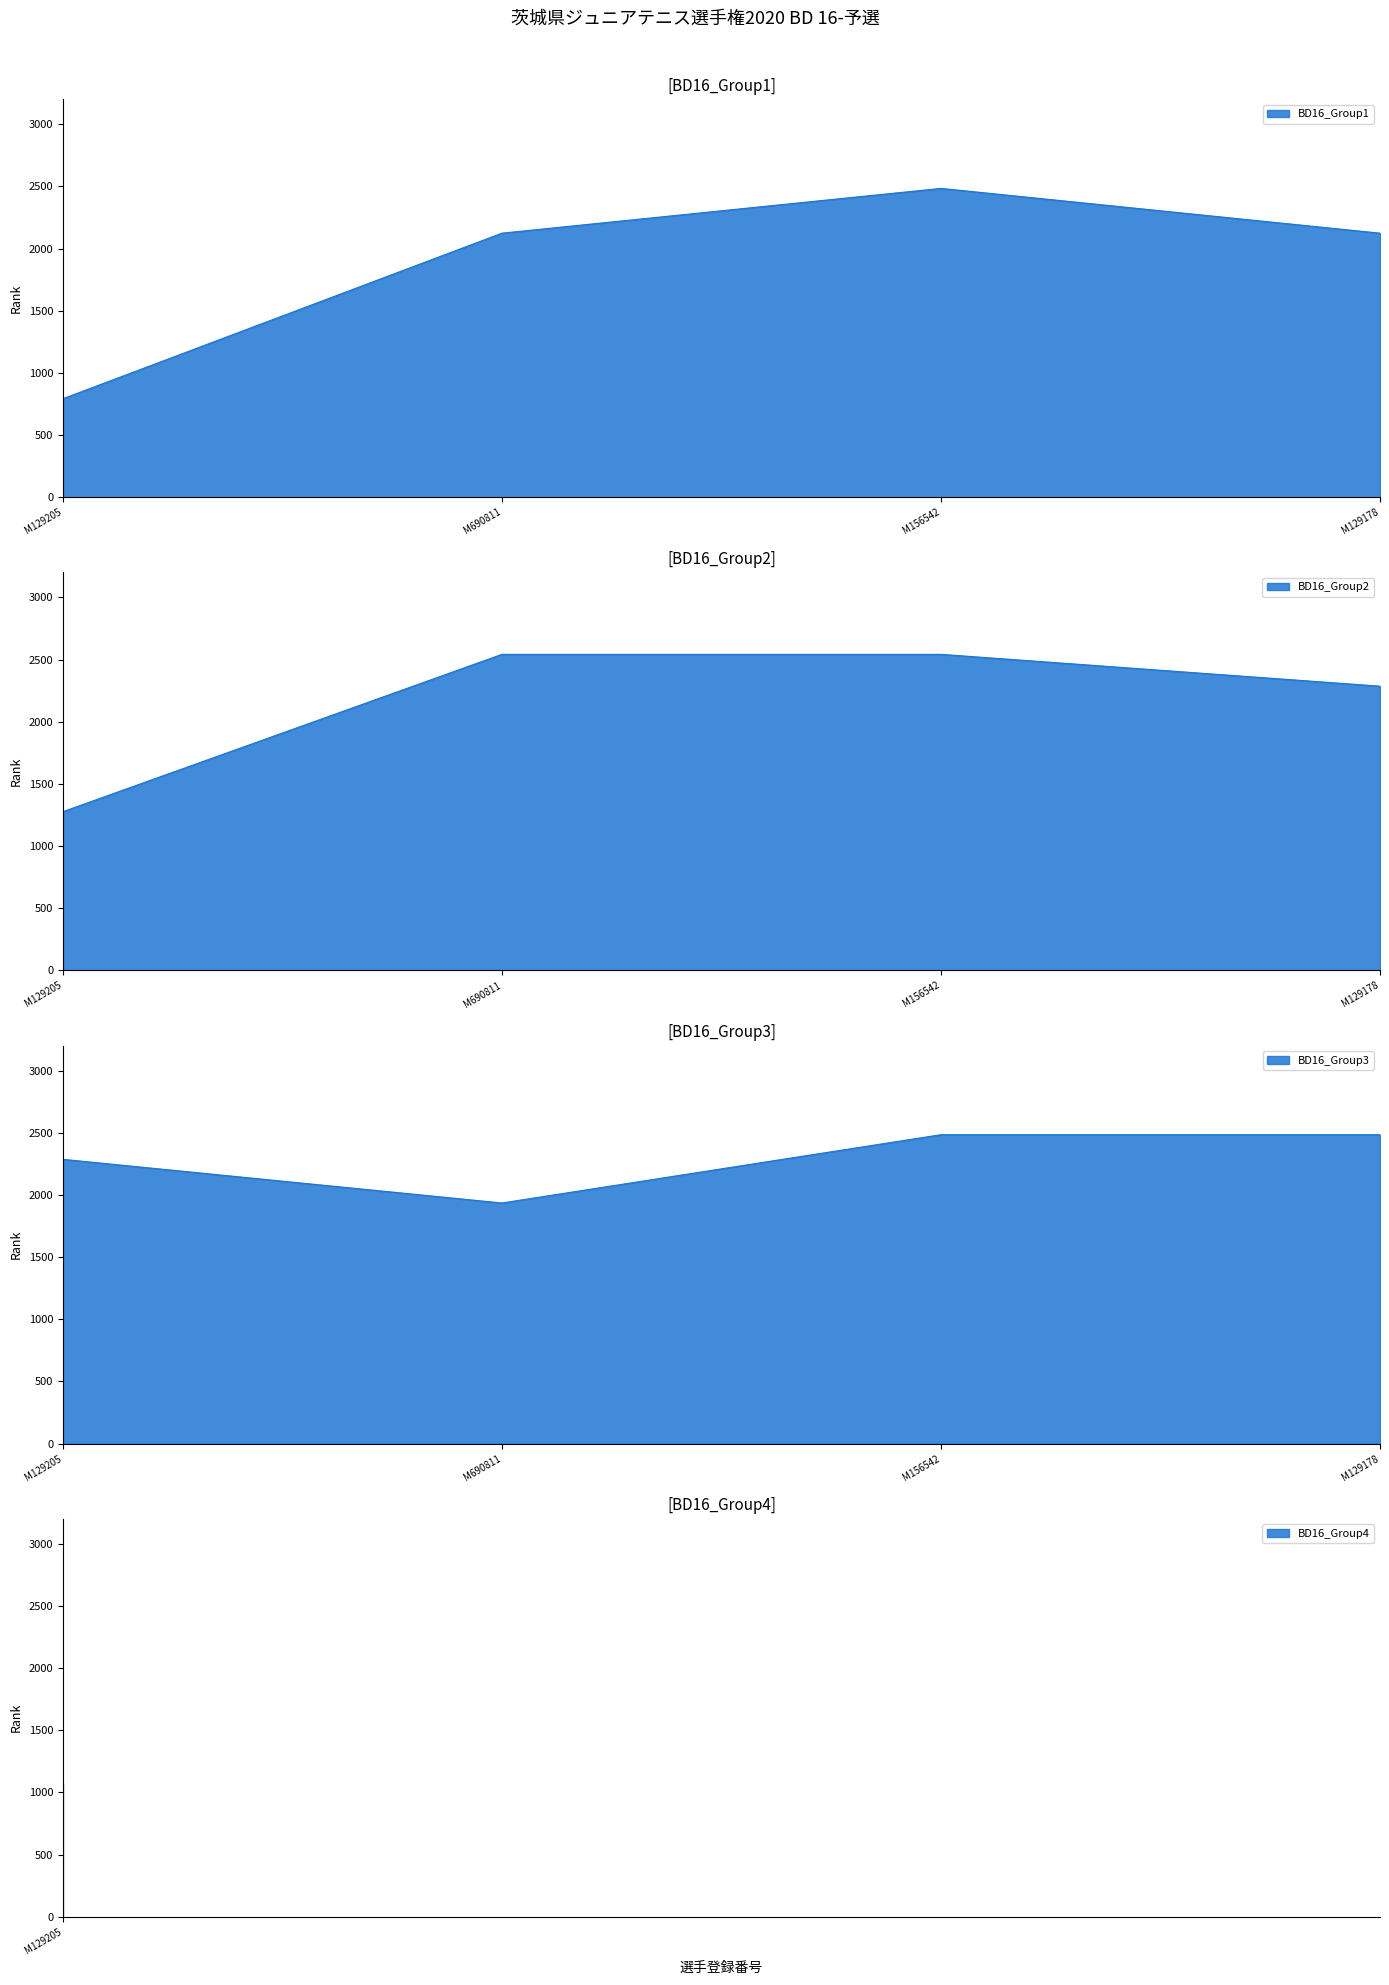

True or false: the data shows 1808 at M156537.

False